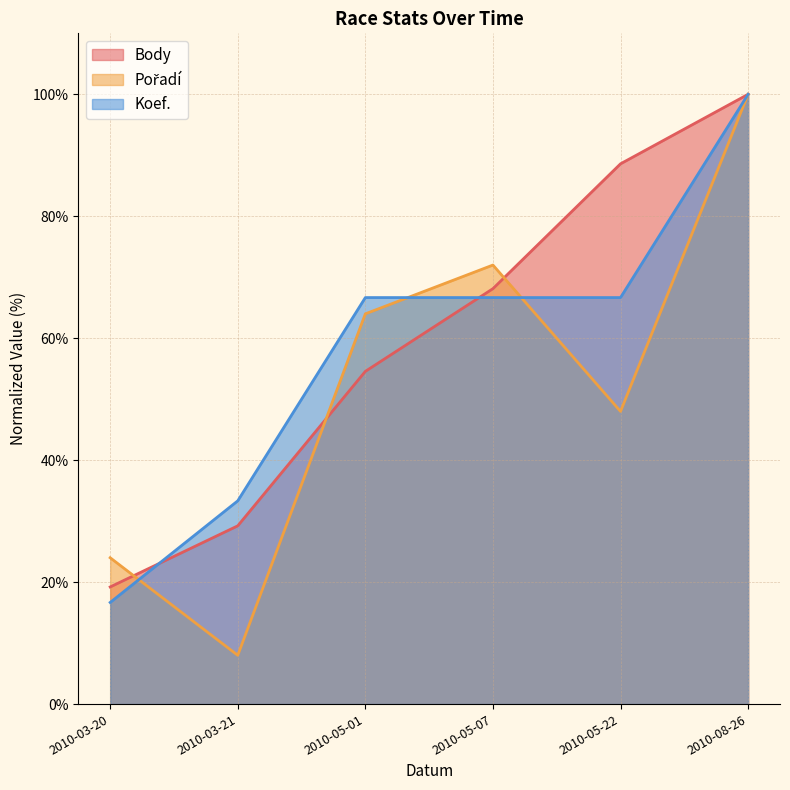

Which has a higher value, 2010-03-20 or 2010-05-01?

2010-05-01